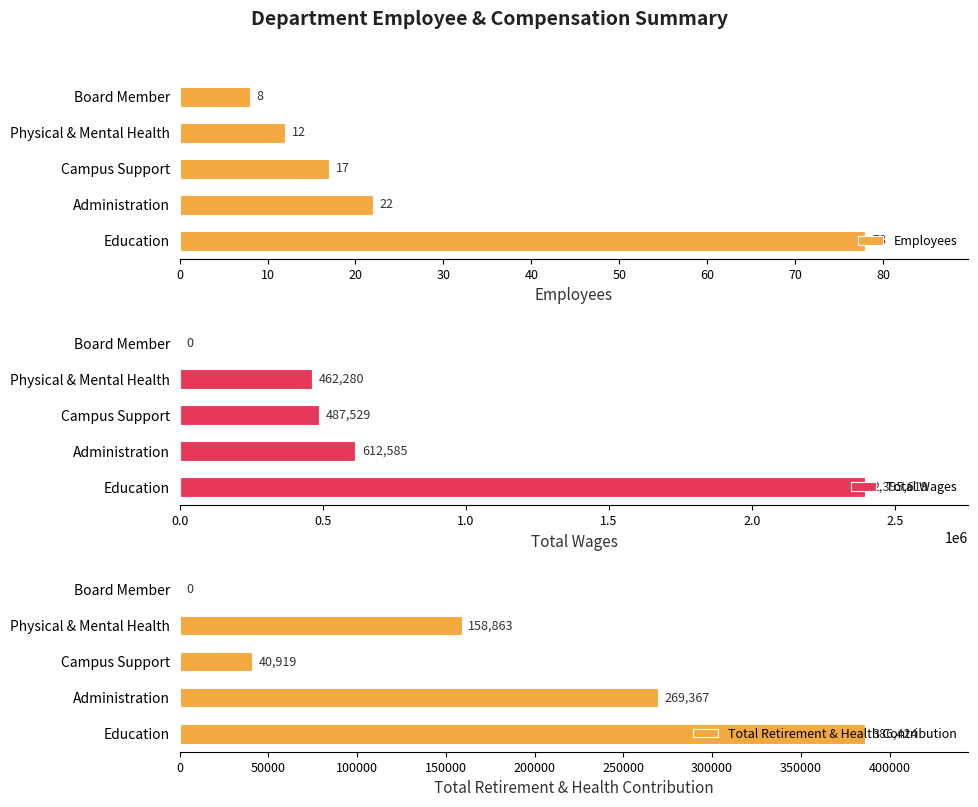

Rank the categories by Employees value from lowest to highest.

Board Member, Physical & Mental Health, Campus Support, Administration, Education